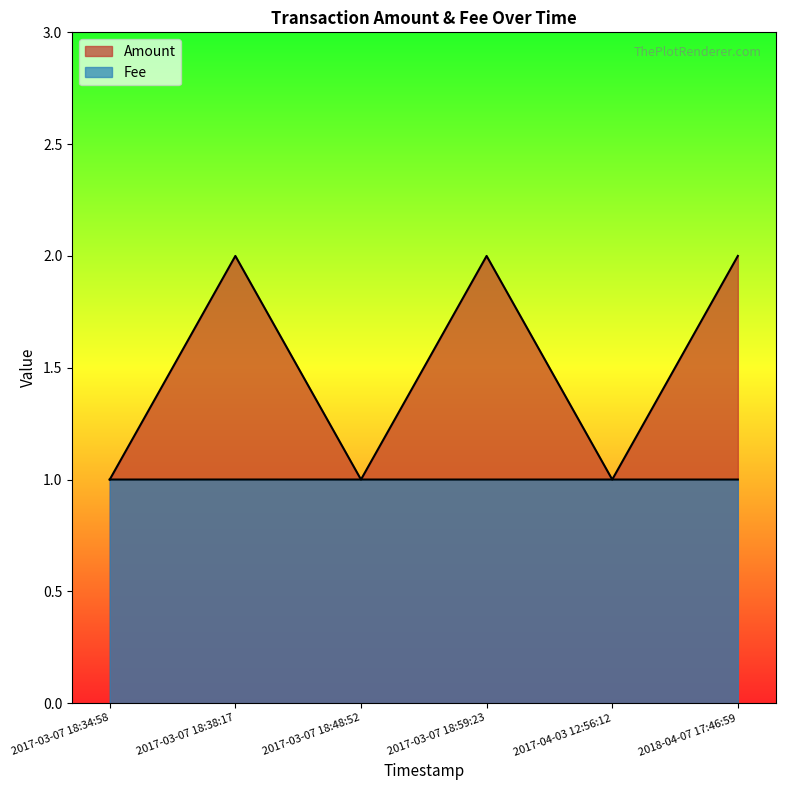

Which label corresponds to the largest value in the chart?

2017-03-07 18:38:17